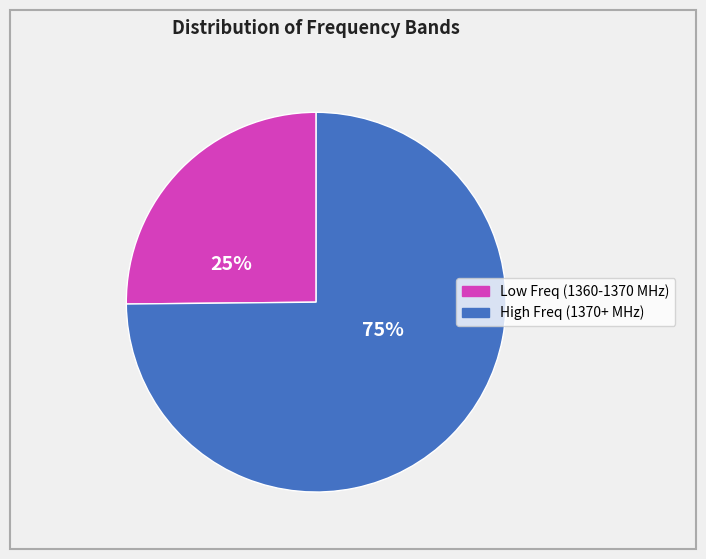

To the nearest percent, what is the difference between the largest and smallest slice percentages?

50%